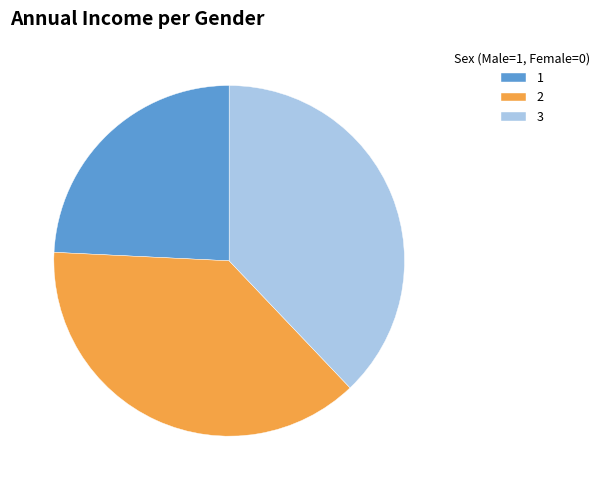

What is the smallest slice in the pie chart?

1